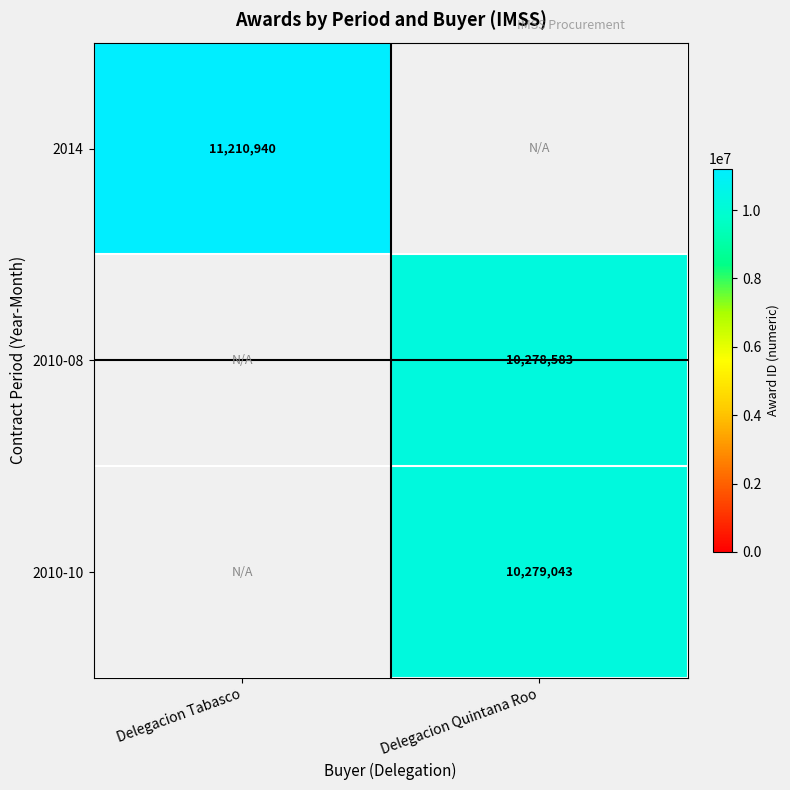

True or false: 2010-10 has a value of 10279043 at Delegacion Quintana Roo.

True